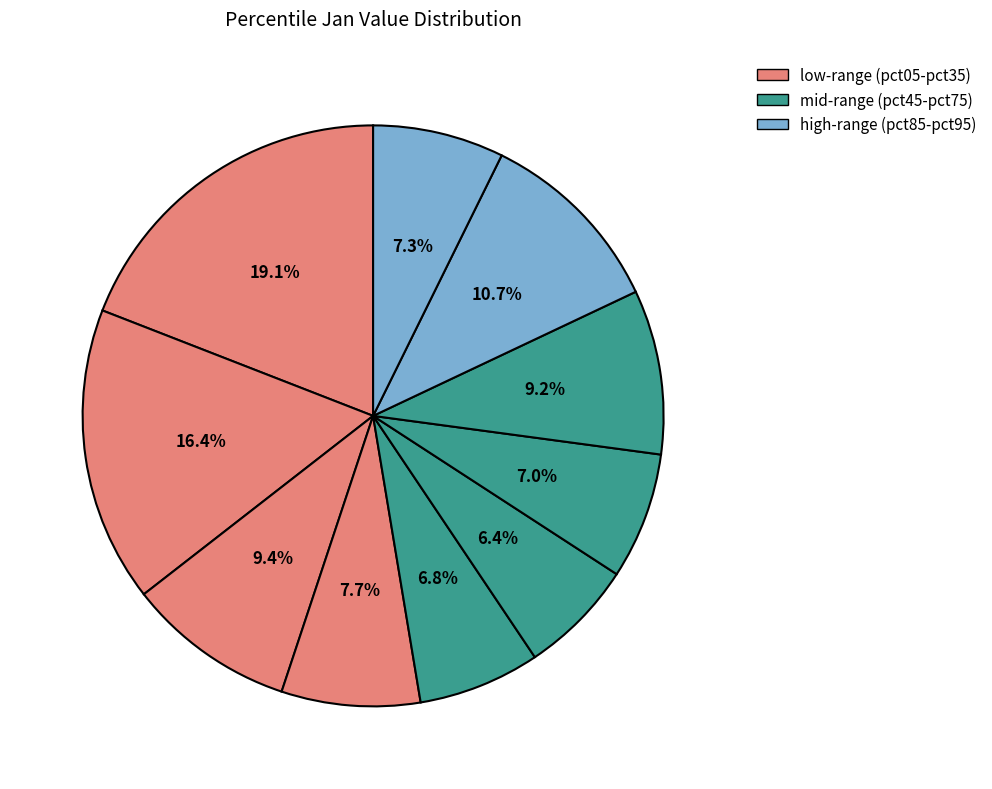

To the nearest percent, what is the difference between the largest and smallest slice percentages?

13%